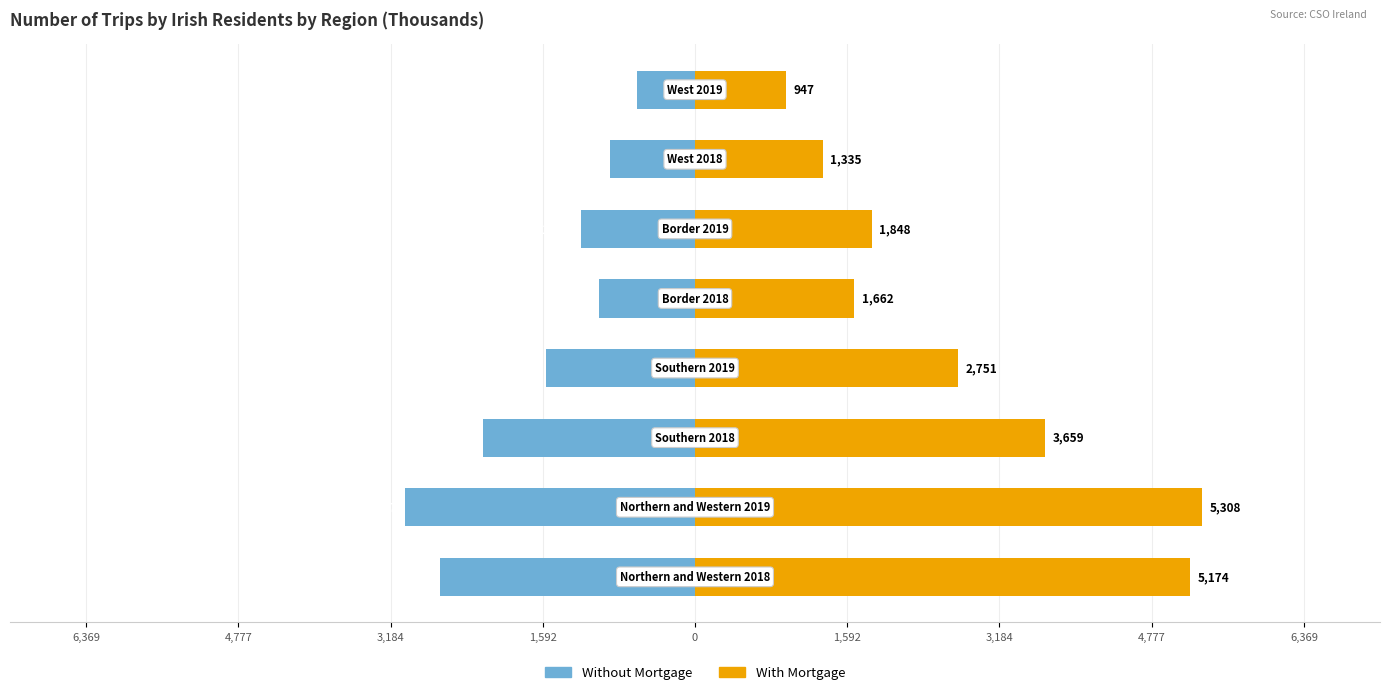

Rank the series by their maximum value, from lowest to highest.

Without Mortgage, With Mortgage